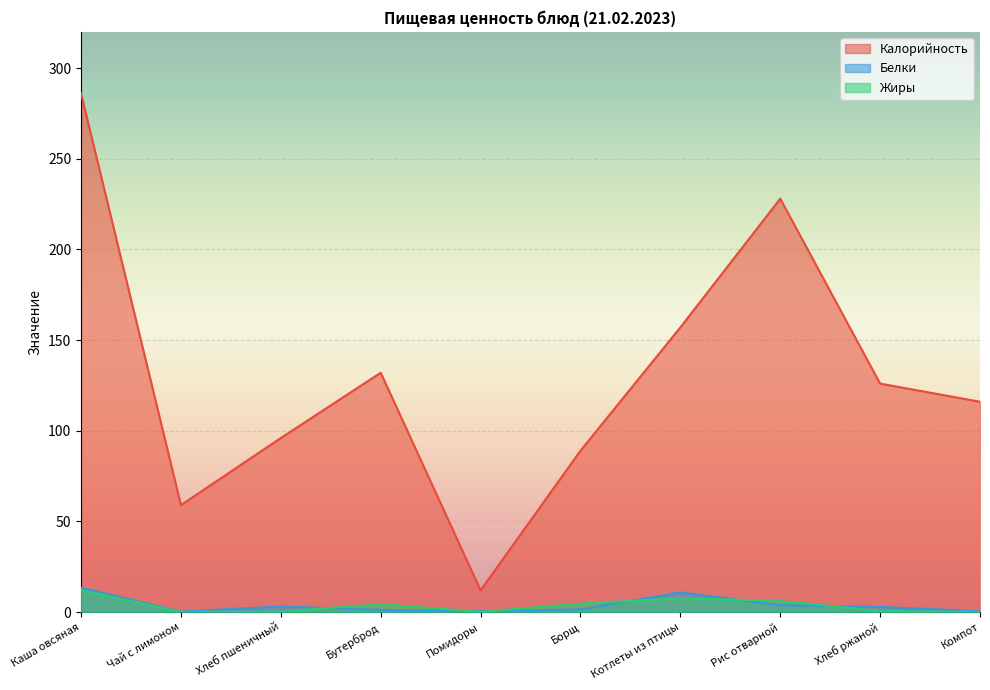

How many lines are shown in the chart?

3